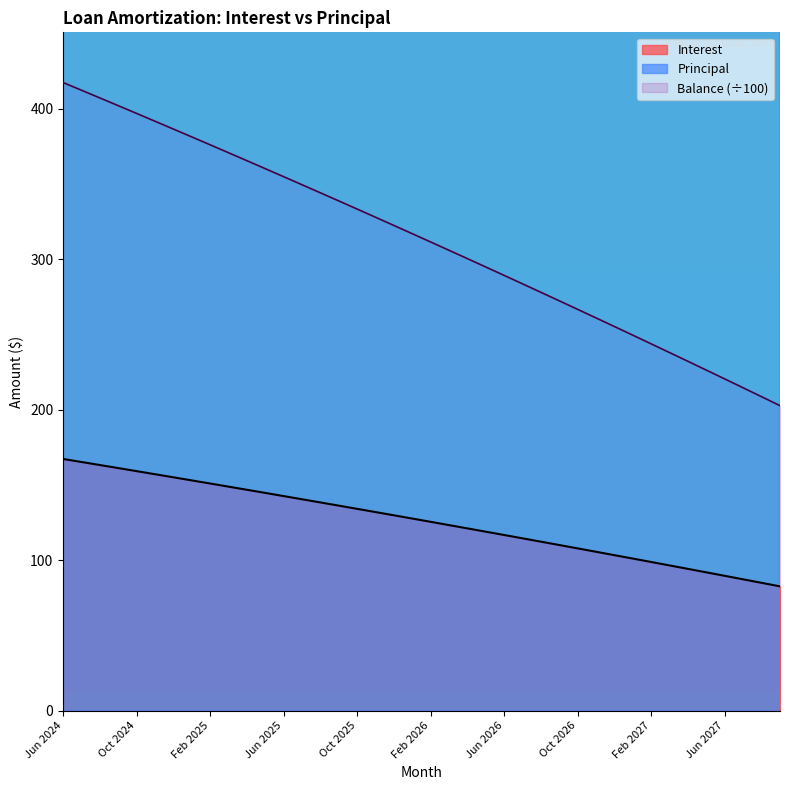

What is the value of the Principal point at the 1st from the left?

508.0